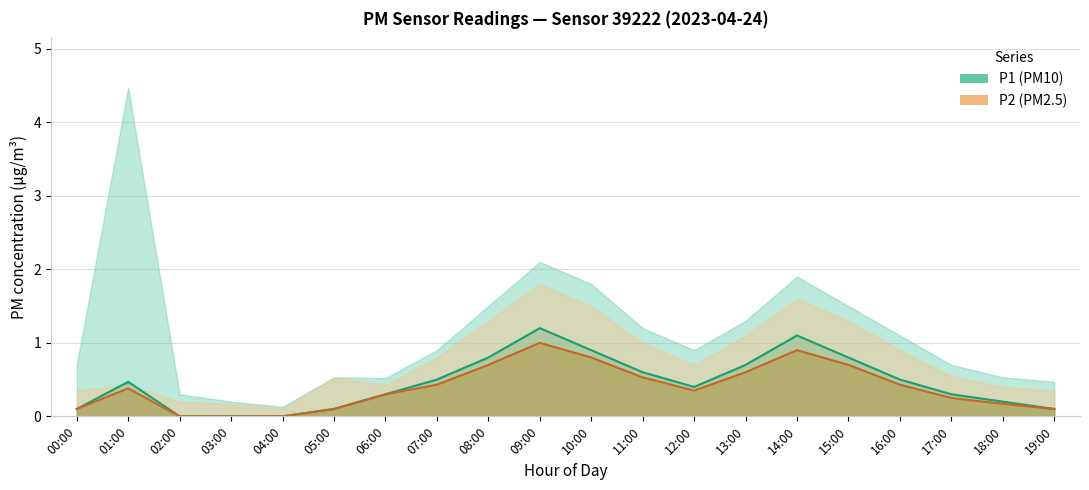

Reading left to right, transcribe all the data shown in this chart.

P1: 0.1	0.5	0.0	0.0	0.0	0.1	0.3	0.5	0.8	1.2	0.9	0.6	0.4	0.7	1.1	0.8	0.5	0.3	0.2	0.1
P2: 0.1	0.4	0.0	0.0	0.0	0.1	0.3	0.4	0.7	1.0	0.8	0.5	0.3	0.6	0.9	0.7	0.4	0.2	0.2	0.1